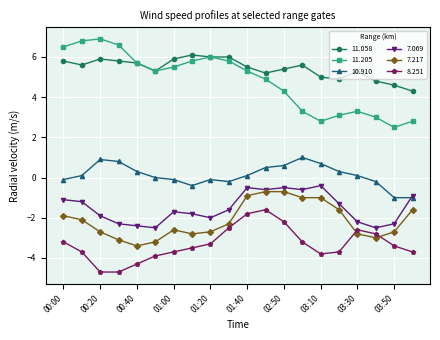

Count the number of categories in the chart.

20